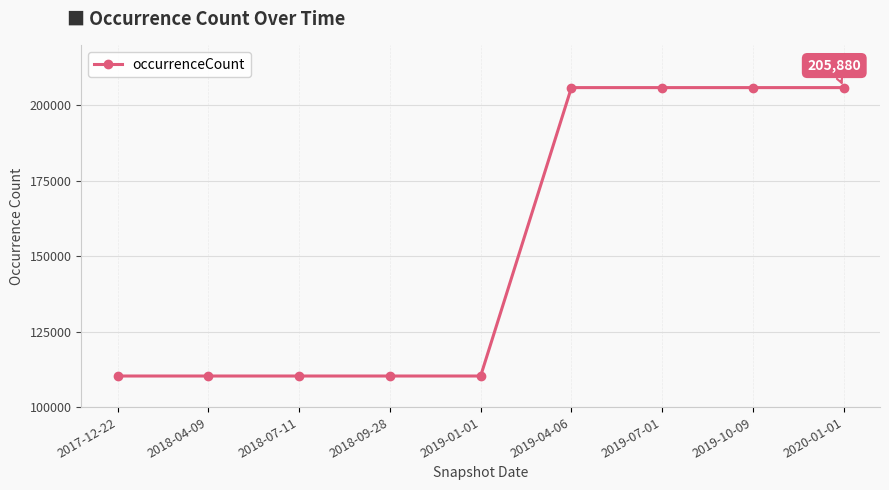

The value at 2019-07-01 is 205880. True or false?

True